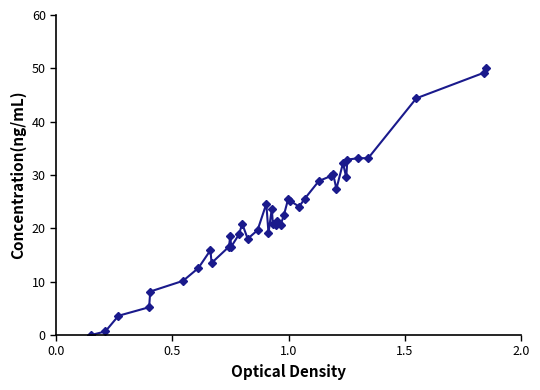

What is the average value?

22.3